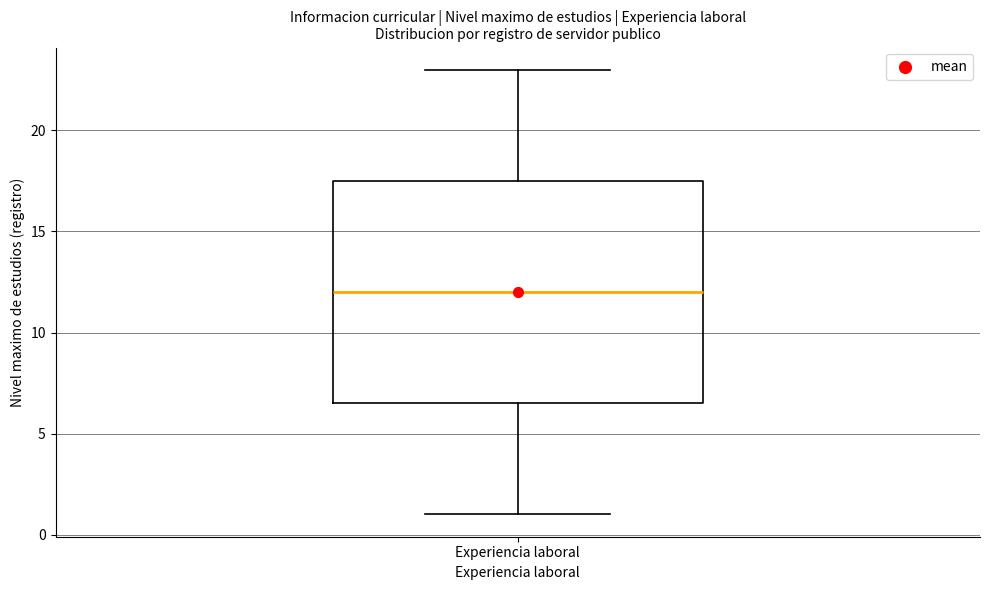

Read this box plot against the y-axis: the position of the median line, the range covered by the box, and the ends of both whiskers. The values are not printed on the chart, so give them approximately, as read against the axis.

median 12.0, box 6.5 to 17.5, whiskers 1.0 to 23.0